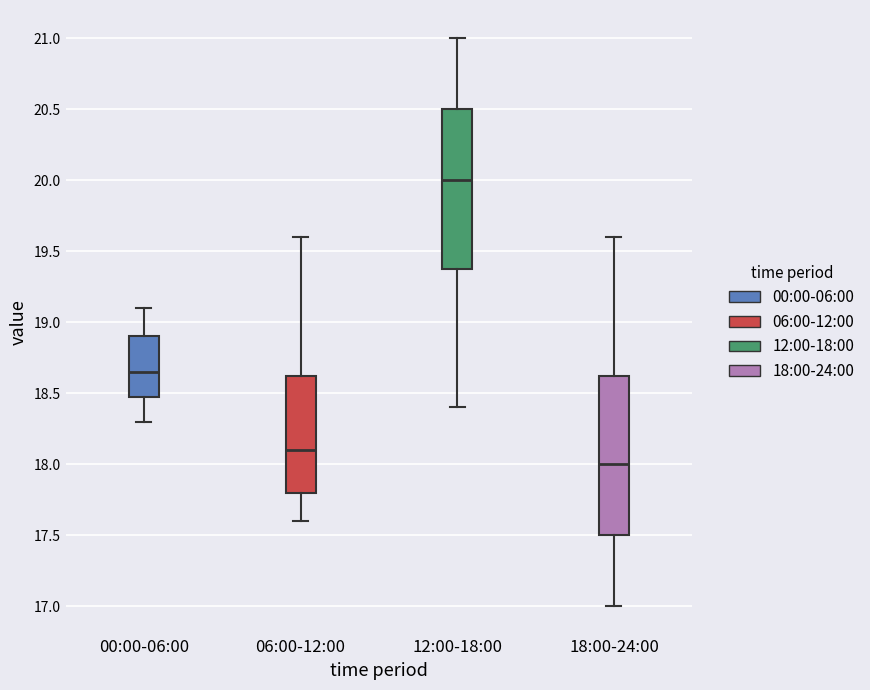

Where does the upper whisker of the box for 00:00-06:00 end on the y-axis? The values are not printed on the chart, so give them approximately, as read against the axis.

19.10